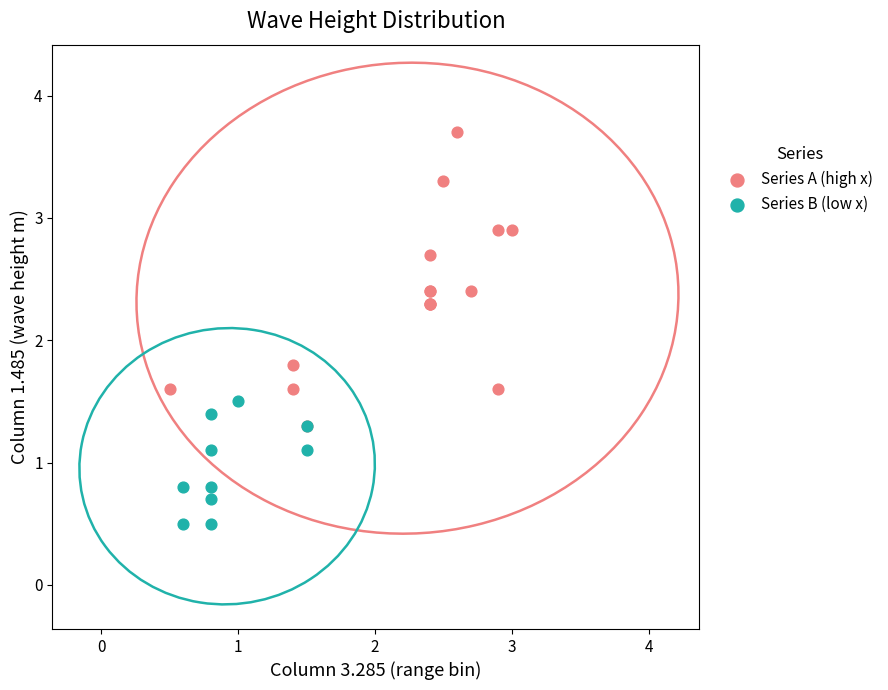

Which series contains the highest Y value?

Series A (high x)